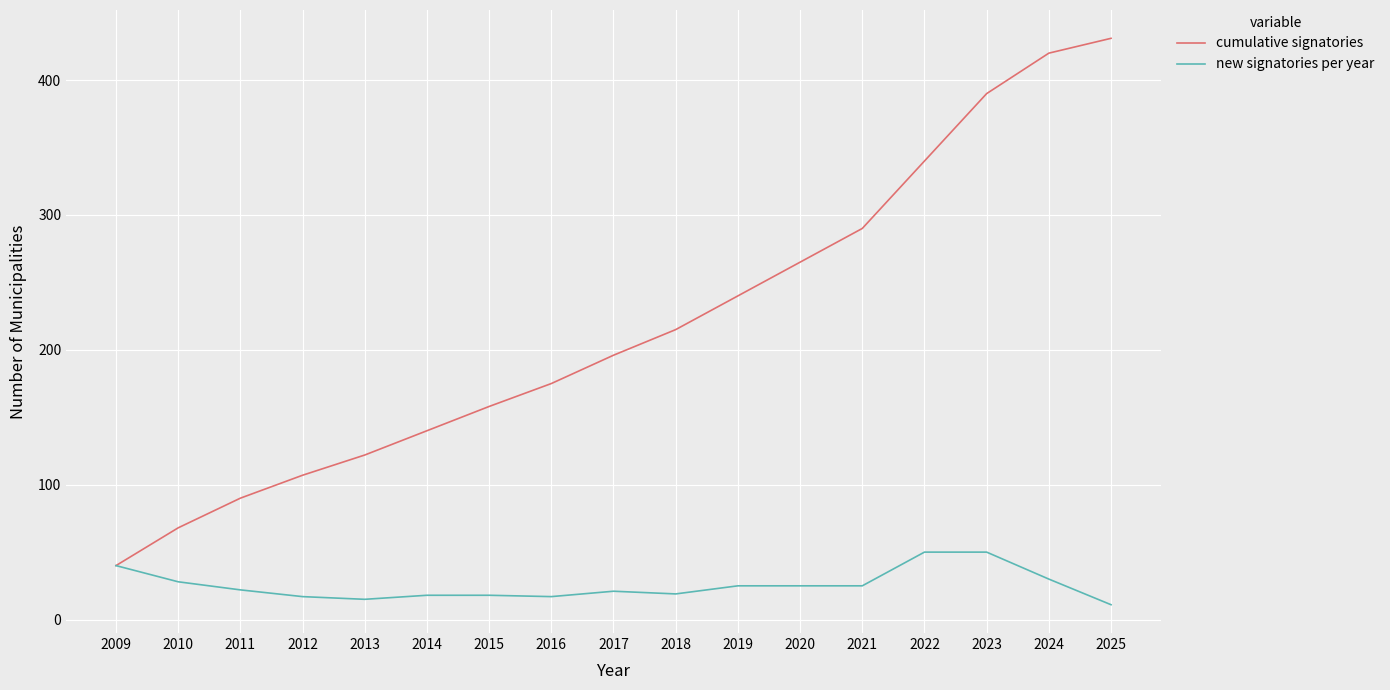

What is the difference between the maximum and minimum values in the new signatories per year series?

39